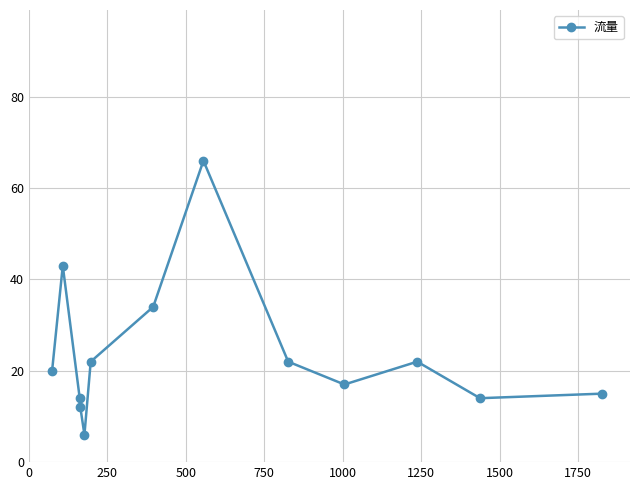

What is the maximum value shown in the chart?

66